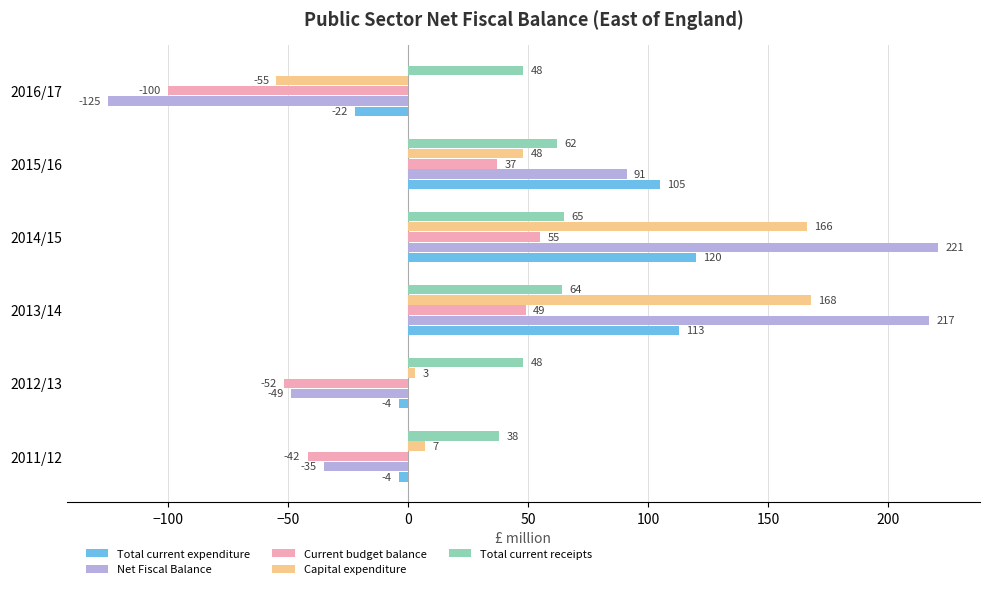

Is the value of Net Fiscal Balance at 2012/13 greater than the value of Current budget balance at 2013/14?

No